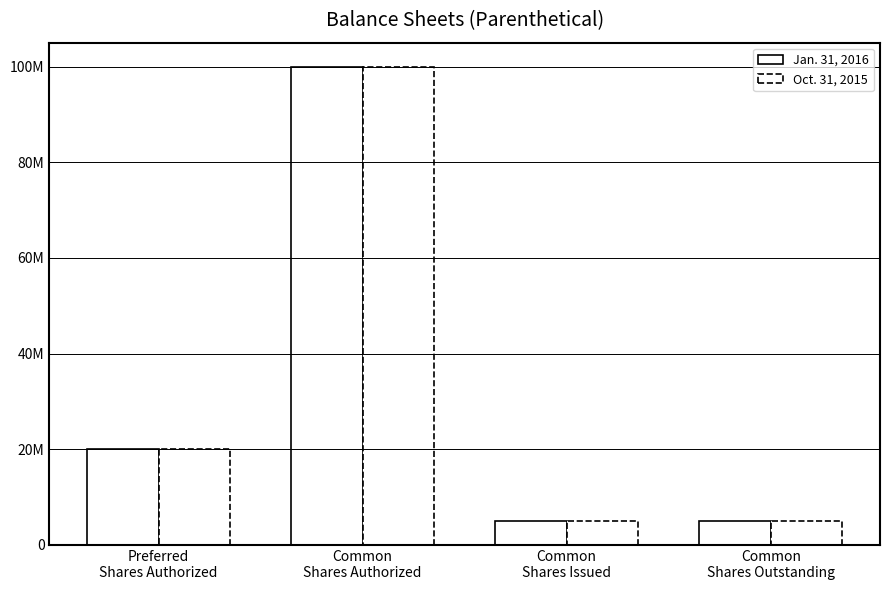

Does the chart contain any negative values?

No